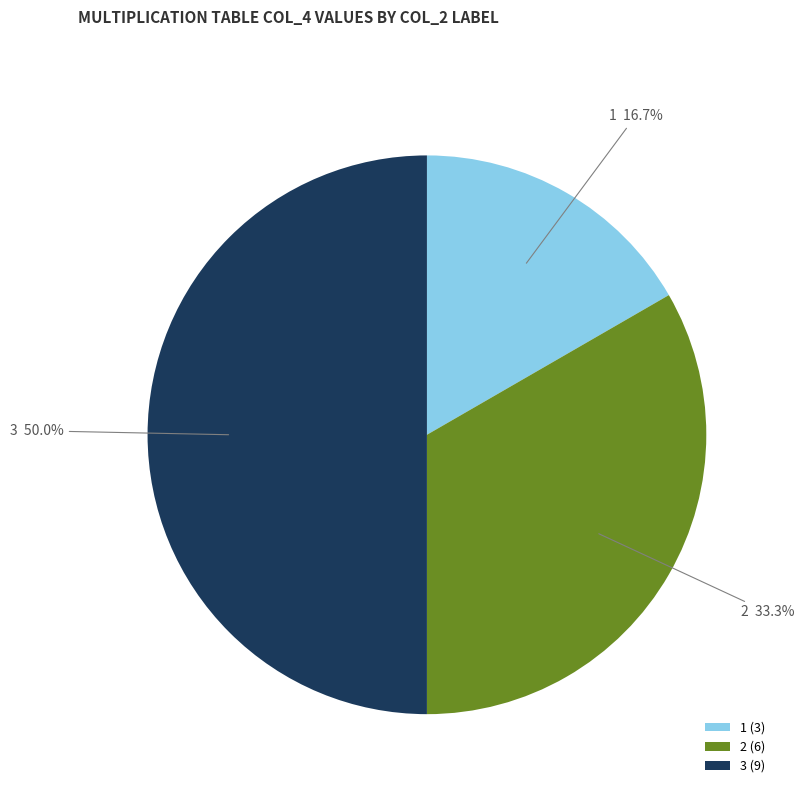

Between 2 and 3, which is larger?

3